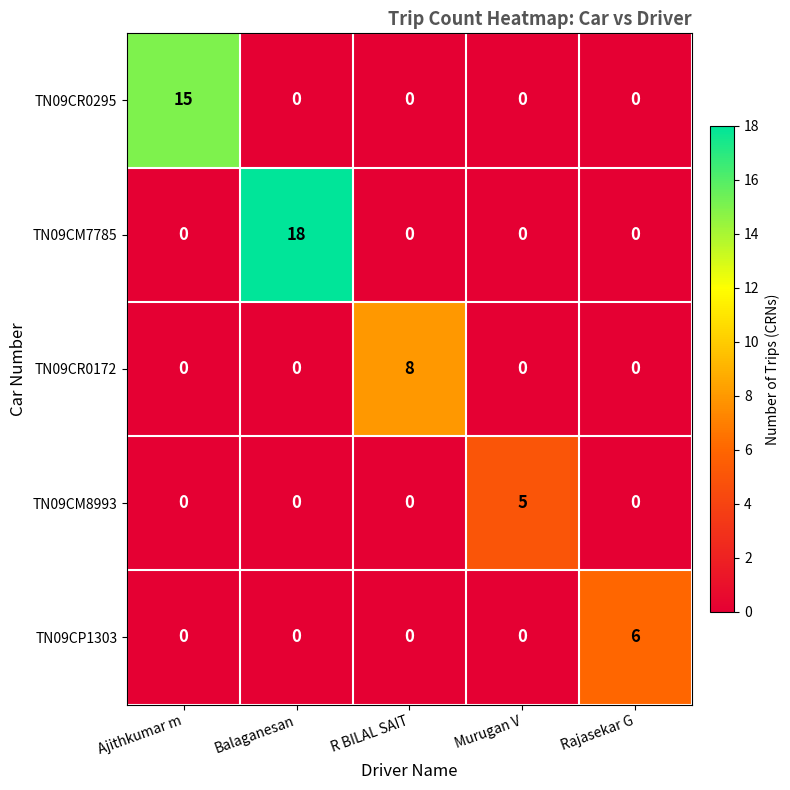

Reading right to left, transcribe all the data shown in this chart.

TN09CR0295: 0	0	0	0	15
TN09CM7785: 0	0	0	18	0
TN09CR0172: 0	0	8	0	0
TN09CM8993: 0	5	0	0	0
TN09CP1303: 6	0	0	0	0